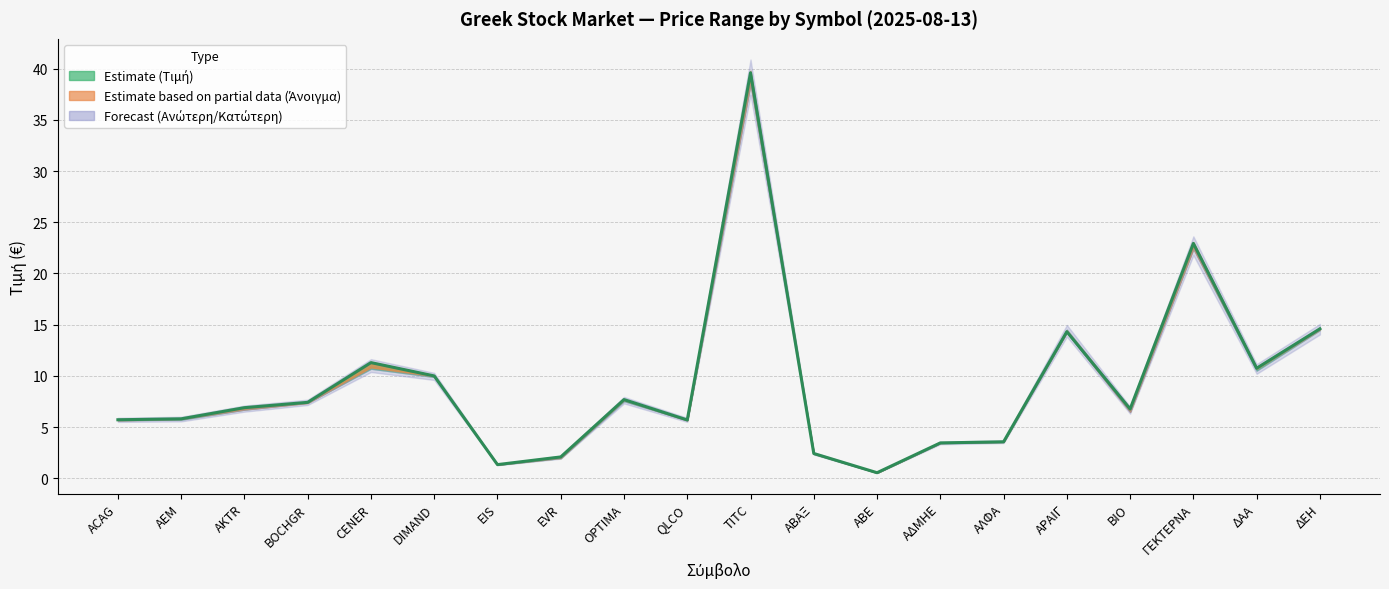

True or false: Κατώτερη and Ανώτερη cross at least once.

False